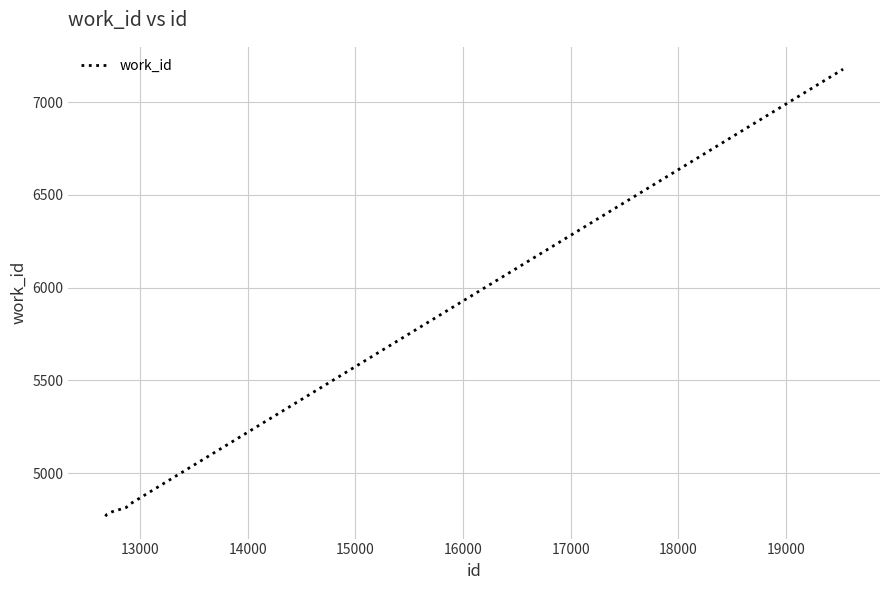

What is the difference between the maximum and minimum values?

2409